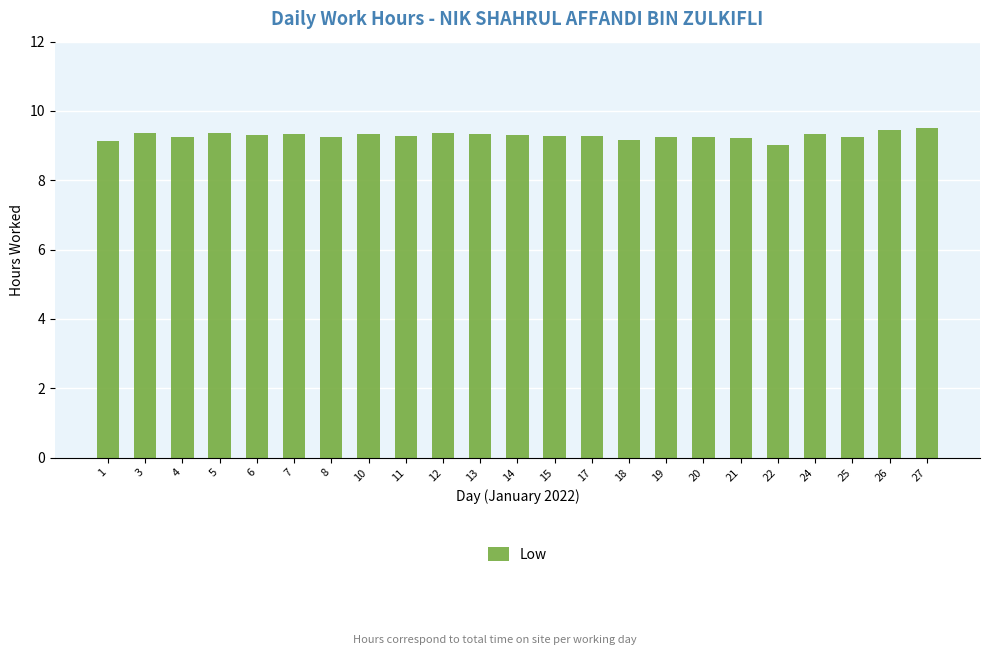

Is it true that the value at 8 is 2.8?

False